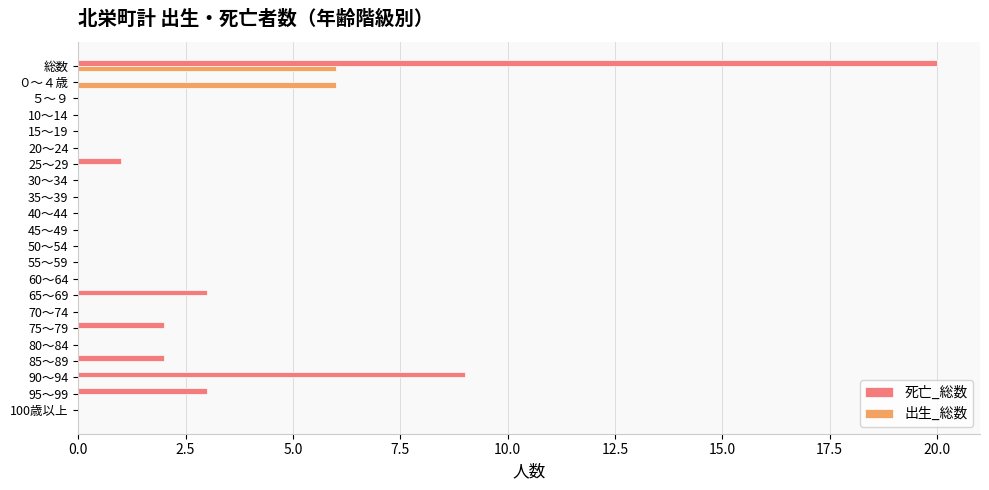

Count the number of data series in this chart.

2